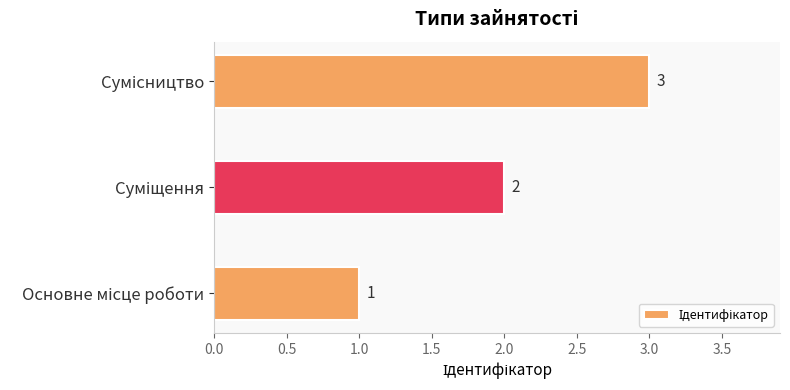

How many values are between 1 and 3?

3